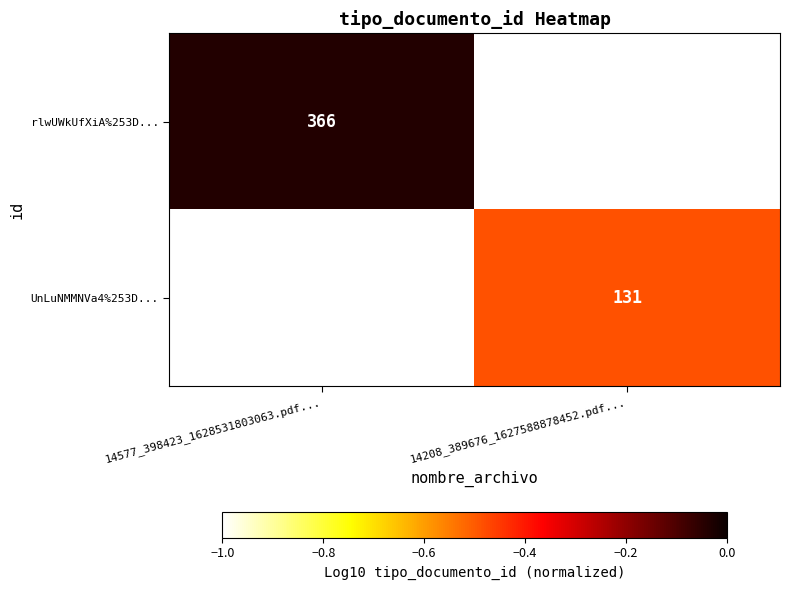

The UnLuNMMNVa4%253D... series shows -0.7 at 14208_389676_1627588878452.pdf.... True or false?

False